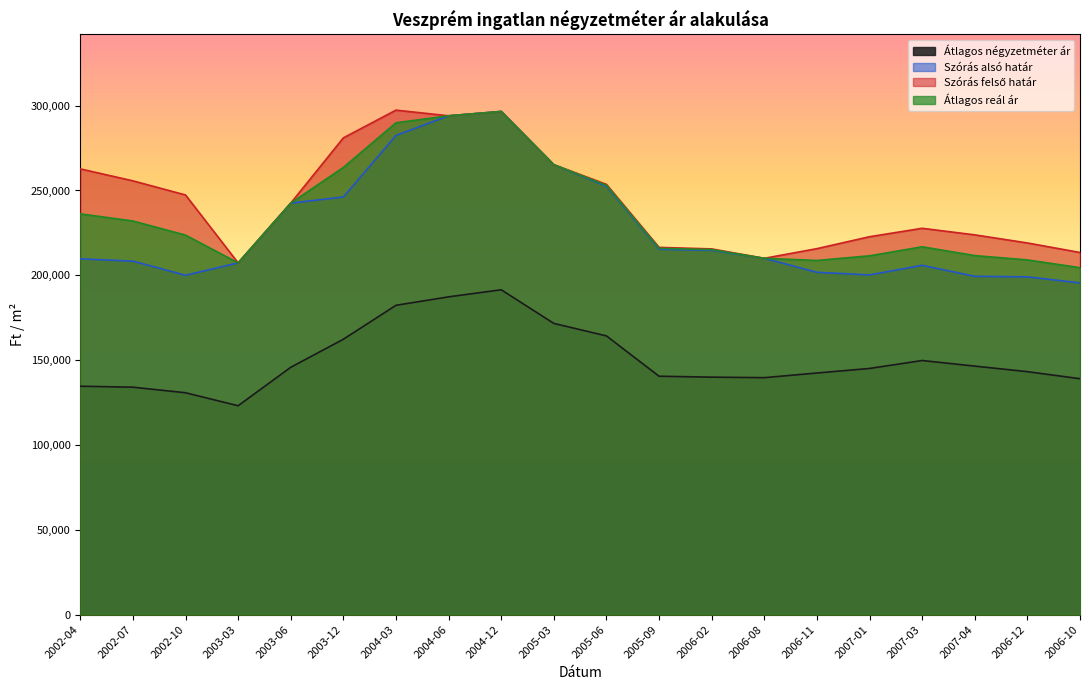

What is the difference between the second highest and second lowest values in the Átlagos reál ár series?

86700